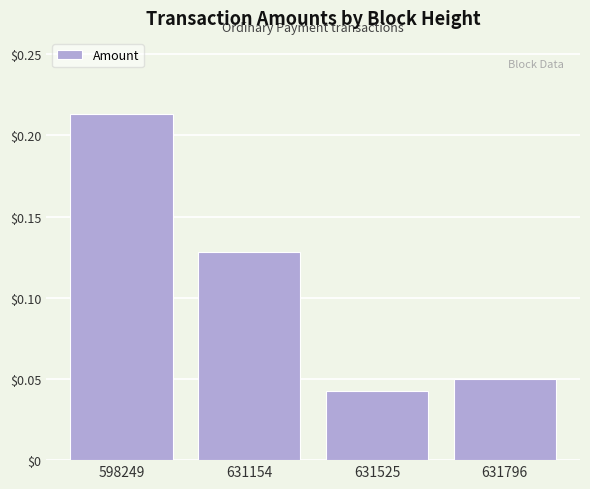

At which category does the chart reach its minimum across all series?

631525